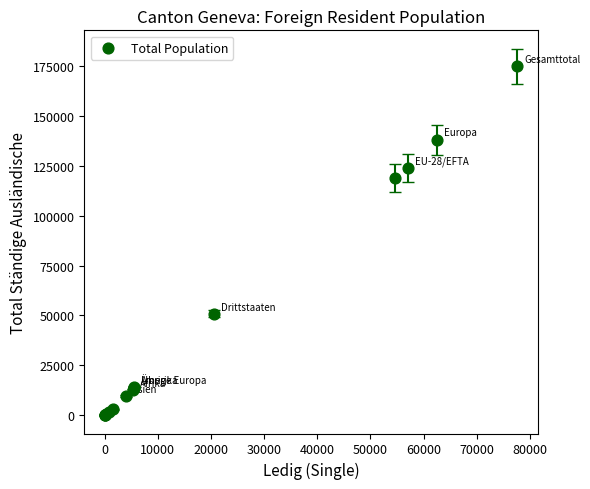

What Y value in the scatter plot is closest to 87475?

118898